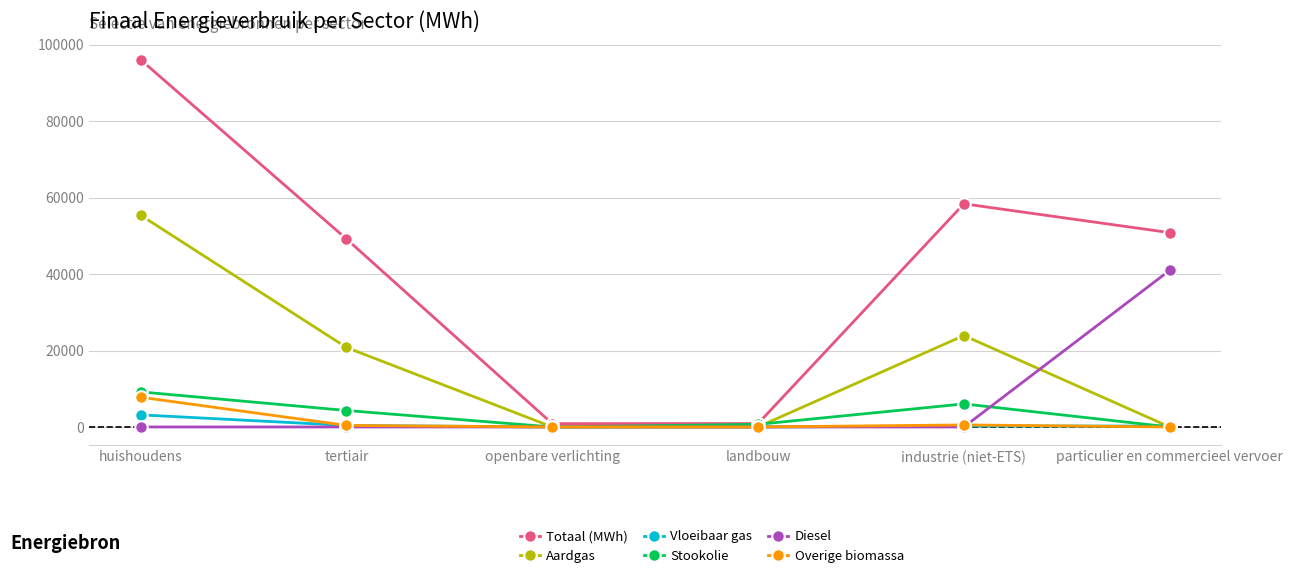

What is the label of the 2nd point from the left?

tertiair